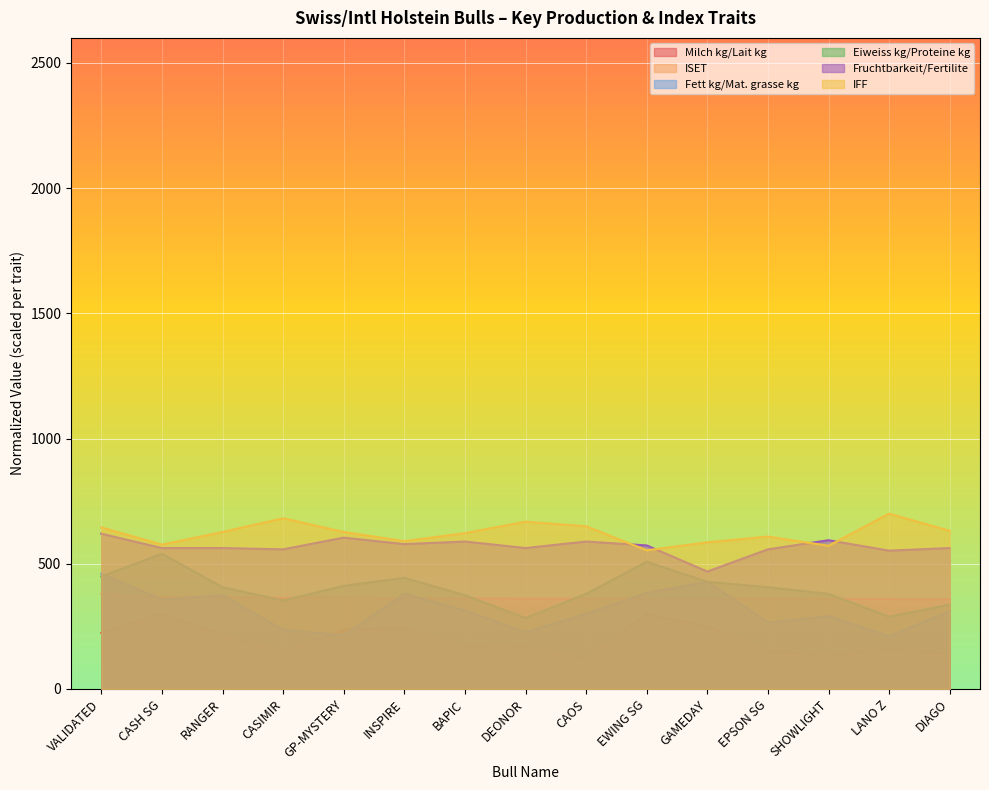

Reading left to right, extract all data points from this chart.

Milch kg/Lait kg: 224.4	300.0	216.0	152.9	235.8	246.1	166.0	169.4	122.7	299.4	251.2	153.7	132.0	162.8	140.3
ISET: 380.0	367.0	366.4	364.0	363.8	362.7	361.8	361.2	361.2	361.2	360.5	360.3	359.5	359.5	358.6
Fett kg/Mat. grasse kg: 460.0	357.8	373.8	236.4	214.0	380.1	313.1	226.8	300.3	383.3	428.1	265.1	290.7	210.8	309.9
Eiweiss kg/Proteine kg: 449.1	540.0	406.3	352.9	411.7	443.8	374.3	283.4	379.6	507.9	427.7	406.3	379.6	288.7	336.8
Fruchtbarkeit/Fertilite: 620.0	562.7	562.7	557.5	604.4	578.3	588.7	562.7	588.7	573.1	468.9	557.5	593.9	552.3	562.7
IFF: 645.1	576.5	626.8	681.7	626.8	590.2	622.2	668.0	649.7	553.6	585.6	608.5	571.9	700.0	631.4